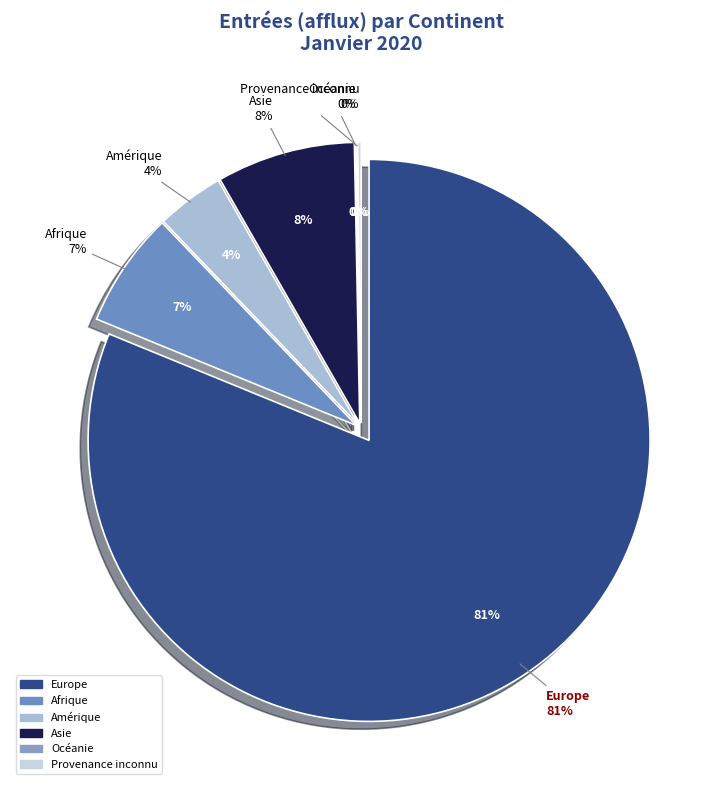

Which category has the smallest portion of the pie?

Océanie